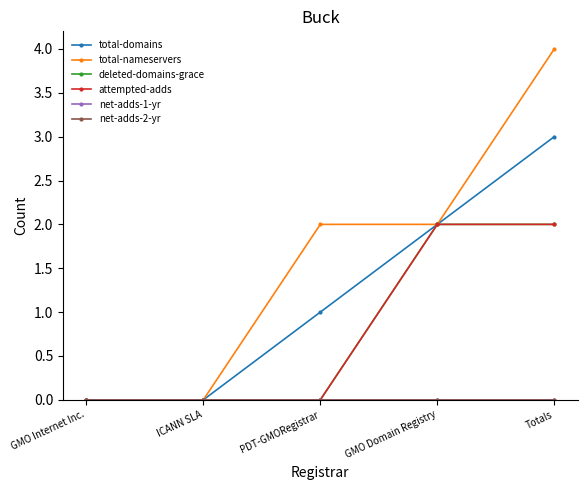

Does the chart have visible grid lines?

No